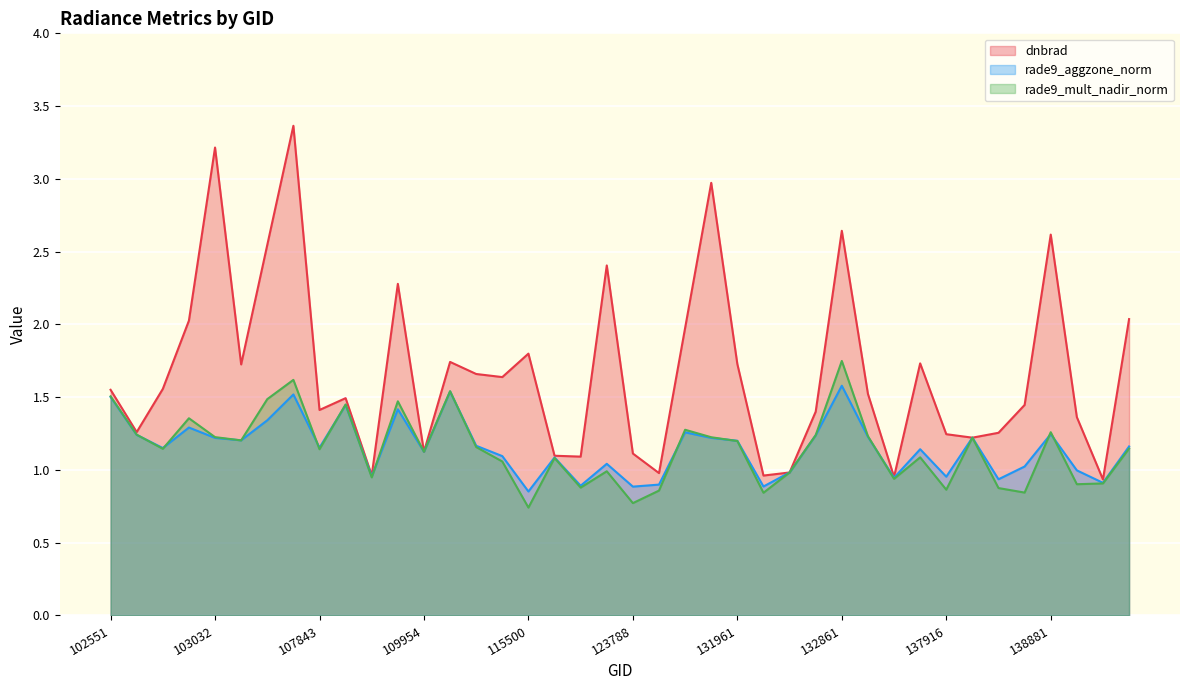

What is the sum of the dnbrad values at 138296 and 104112?

2.9